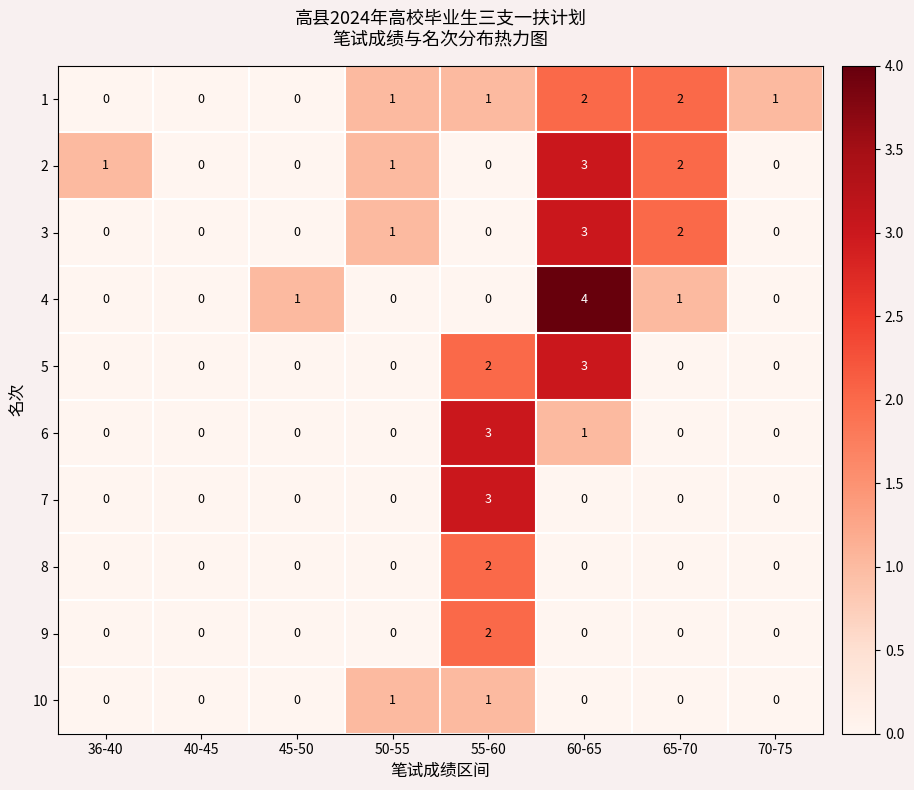

What is the greatest value displayed?

4